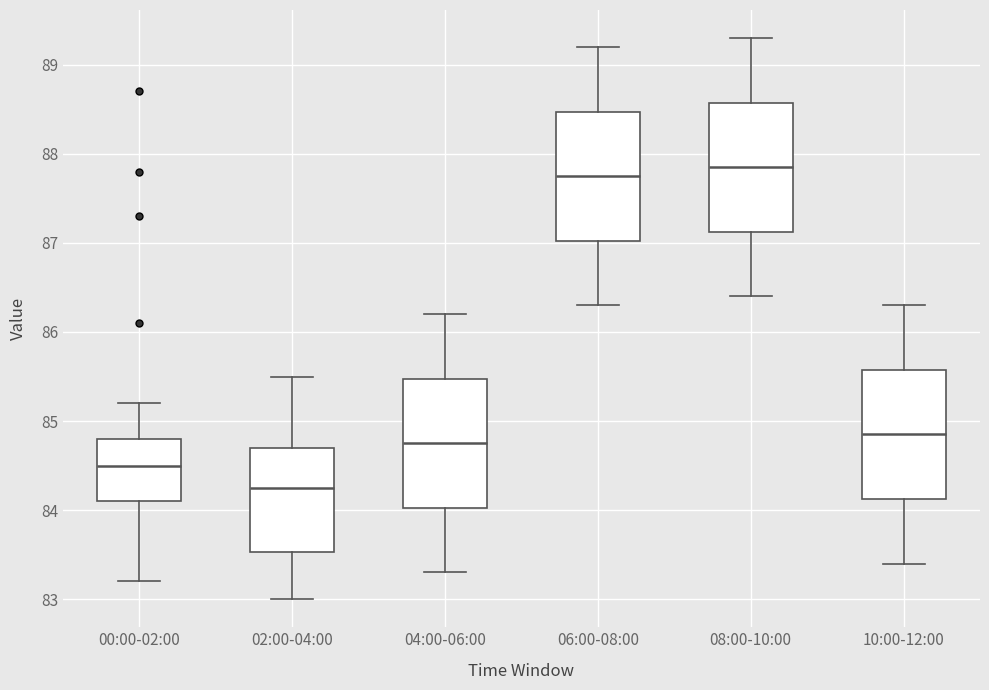

Reading left to right, read every box against the y-axis: the position of its median line, the range the box covers, and the ends of its whiskers. The values are not printed on the chart, so give them approximately, as read against the axis.

00:00-02:00: median 84.5, box 84.1 to 84.8, whiskers 83.2 to 85.2
02:00-04:00: median 84.3, box 83.5 to 84.7, whiskers 83.0 to 85.5
04:00-06:00: median 84.8, box 84.0 to 85.5, whiskers 83.3 to 86.2
06:00-08:00: median 87.8, box 87.0 to 88.5, whiskers 86.3 to 89.2
08:00-10:00: median 87.9, box 87.1 to 88.6, whiskers 86.4 to 89.3
10:00-12:00: median 84.9, box 84.1 to 85.6, whiskers 83.4 to 86.3